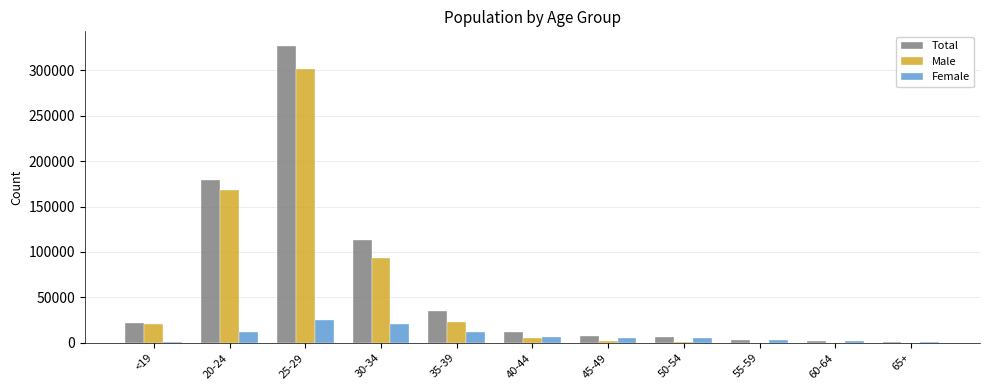

How many categories are shown in the chart?

11